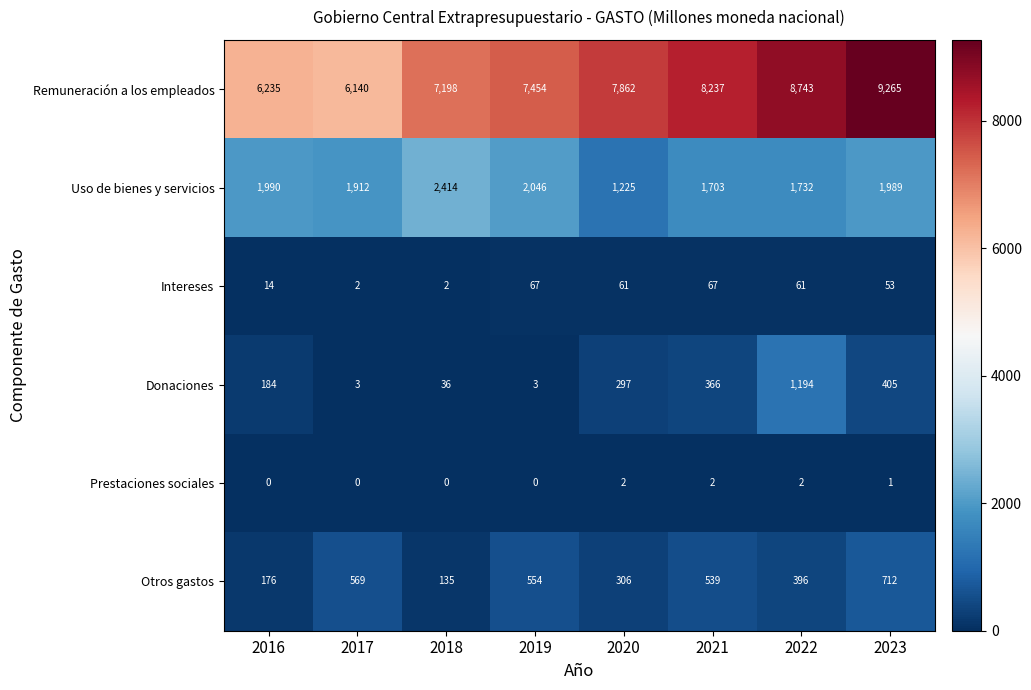

What is the sum of all Intereses values?

327